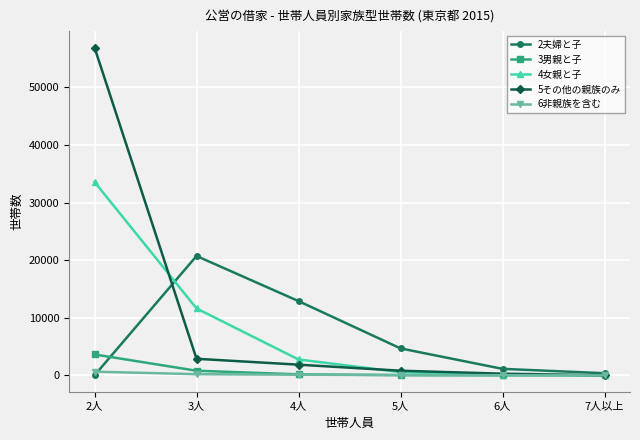

What is the average value of the 3男親と子 series?

772